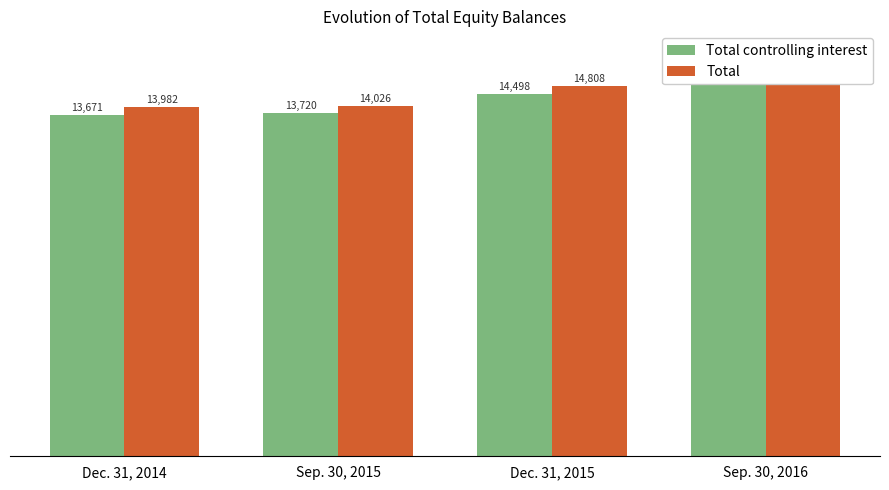

Reading left to right, list all the values displayed in this chart.

Total controlling interest: 13671	13720	14498	15084
Total: 13982	14026	14808	15392